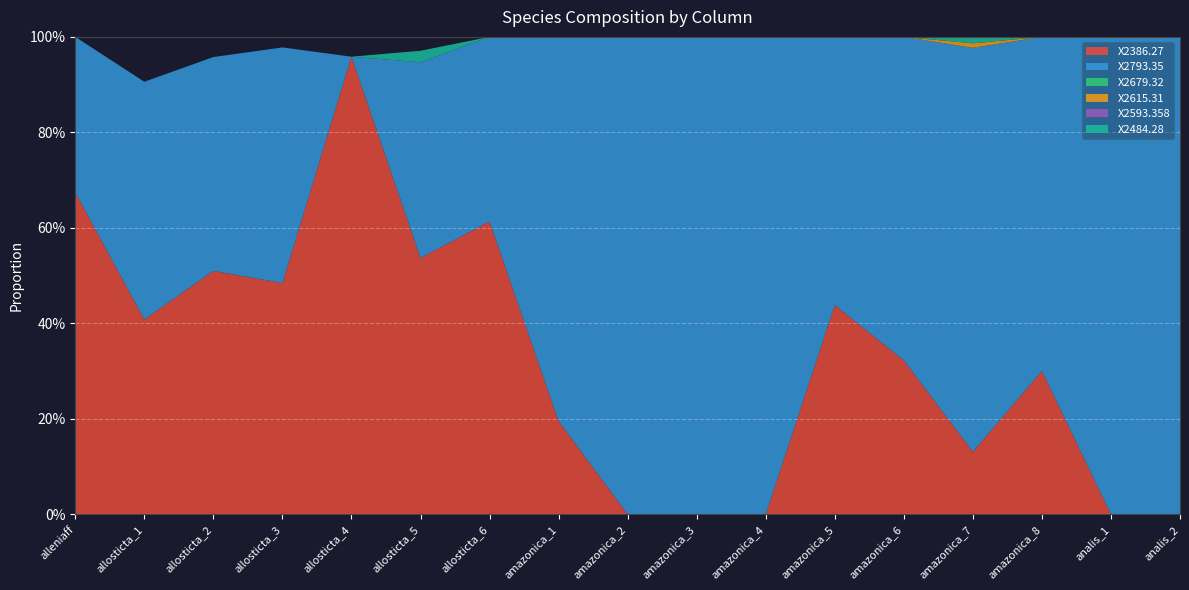

Reading right to left, extract all data points from this chart.

X2386.27: 0.0	0.0	0.3	0.1	0.3	0.4	0.0	0.0	0.0	0.2	0.6	0.5	1.0	0.5	0.5	0.4	0.7
X2793.35: 1.0	1.0	0.7	0.8	0.7	0.6	1.0	1.0	1.0	0.8	0.4	0.4	0.0	0.5	0.4	0.5	0.3
X2679.32: 0.0	0.0	0.0	0.0	0.0	0.0	0.0	0.0	0.0	0.0	0.0	0.0	0.0	0.0	0.0	0.0	0.0
X2615.31: 0.0	0.0	0.0	0.0	0.0	0.0	0.0	0.0	0.0	0.0	0.0	0.0	0.0	0.0	0.0	0.0	0.0
X2593.358: 0.0	0.0	0.0	0.0	0.0	0.0	0.0	0.0	0.0	0.0	0.0	0.0	0.0	0.0	0.0	0.0	0.0
X2484.28: 0.0	0.0	0.0	0.0	0.0	0.0	0.0	0.0	0.0	0.0	0.0	0.0	0.0	0.0	0.0	0.0	0.0